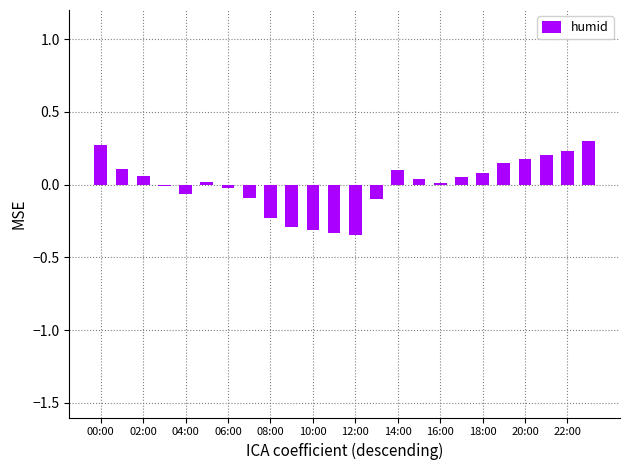

What is the difference between the maximum and second lowest values?

0.6